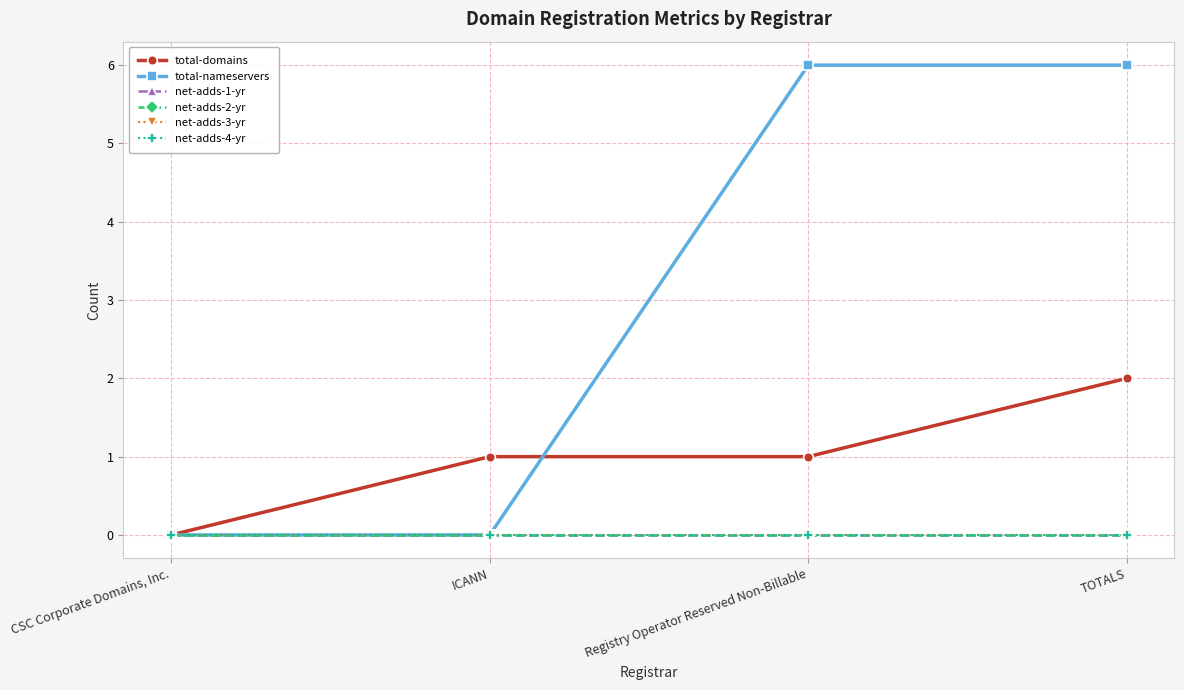

True or false: total-domains and net-adds-2-yr cross at least once.

False